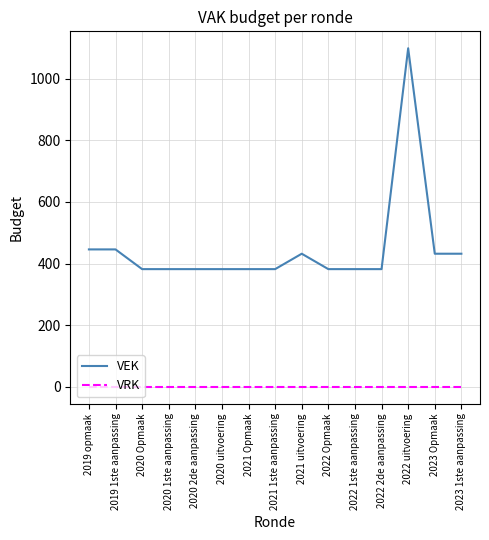

Reading left to right, transcribe all the data shown in this chart.

VEK: 446	446	382	382	382	382	382	382	432	382	382	382	1099	432	432
VRK: 0	0	0	0	0	0	0	0	0	0	0	0	0	0	0